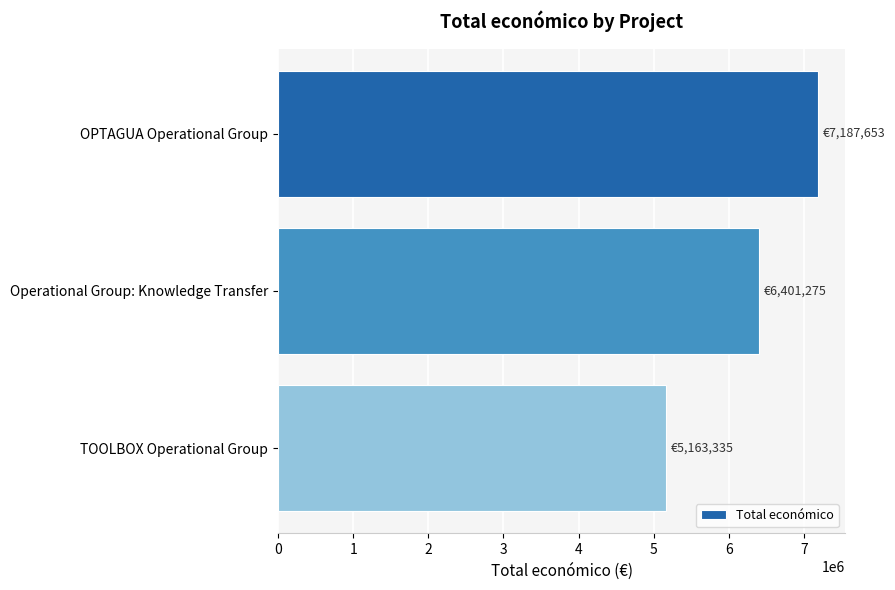

How many data points are less than 6401275?

1